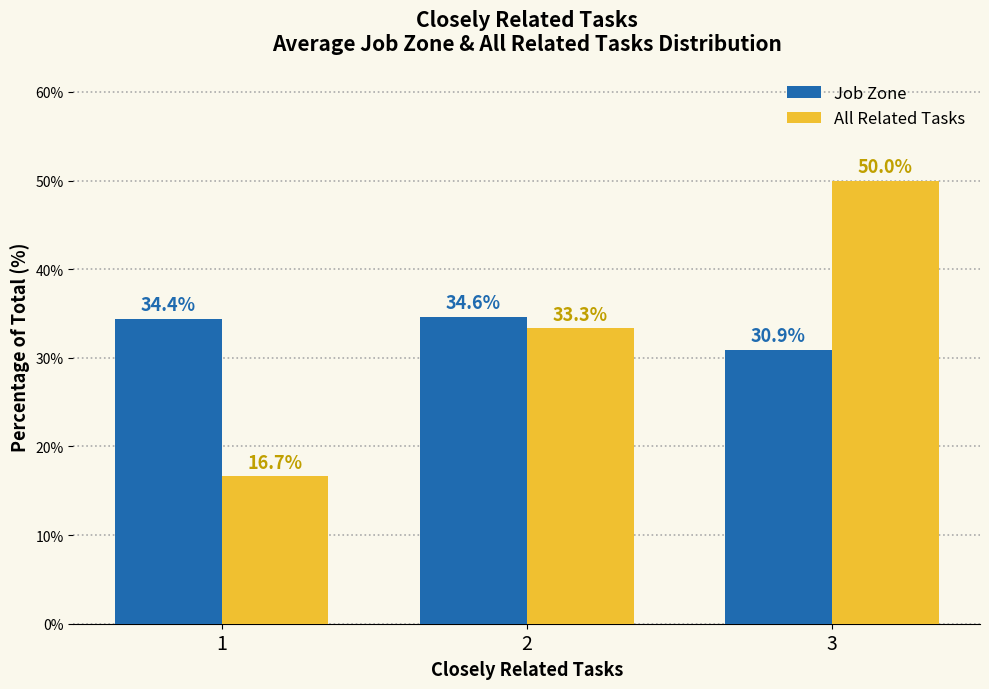

What is the approximate value of Job Zone at 2?

34.6